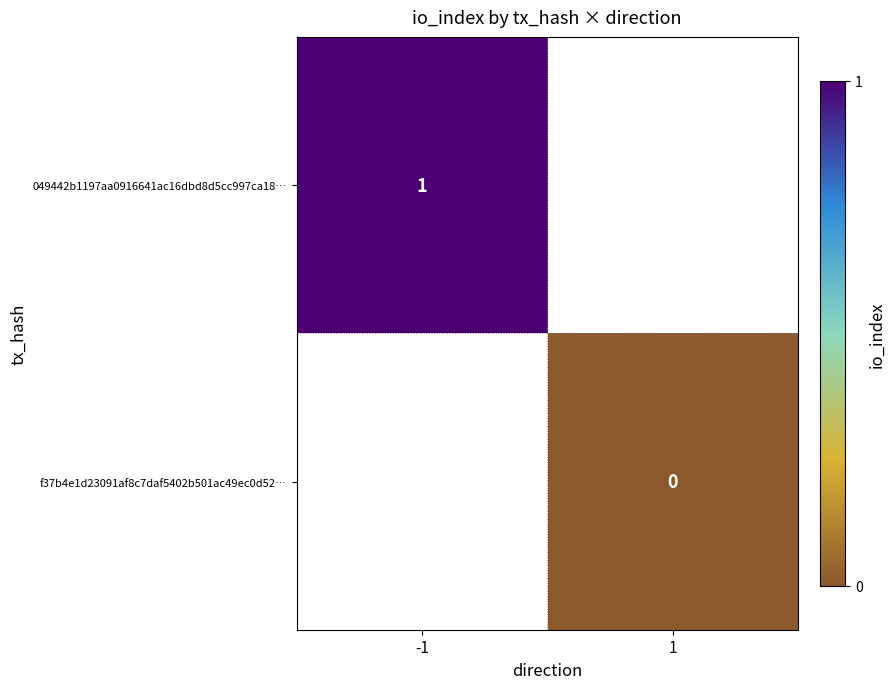

True or false: 049442b1197aa0916641ac16dbd8d5cc997ca18… has a value of 1.0 at -1.

True